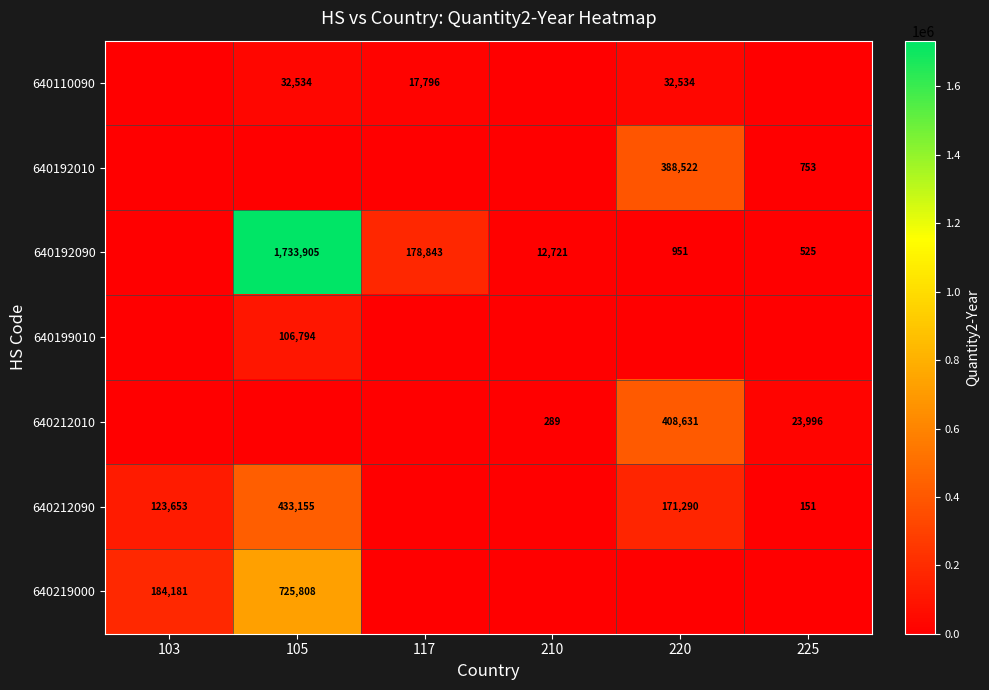

Is it true that 640192090 equals 17772 at 210?

False